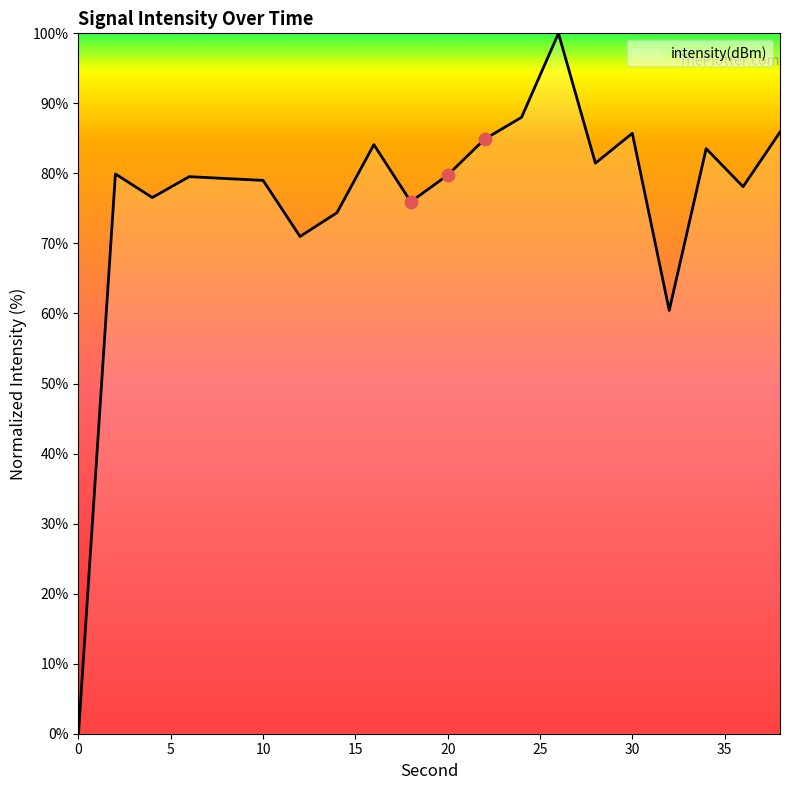

What is the greatest value displayed?

100.0